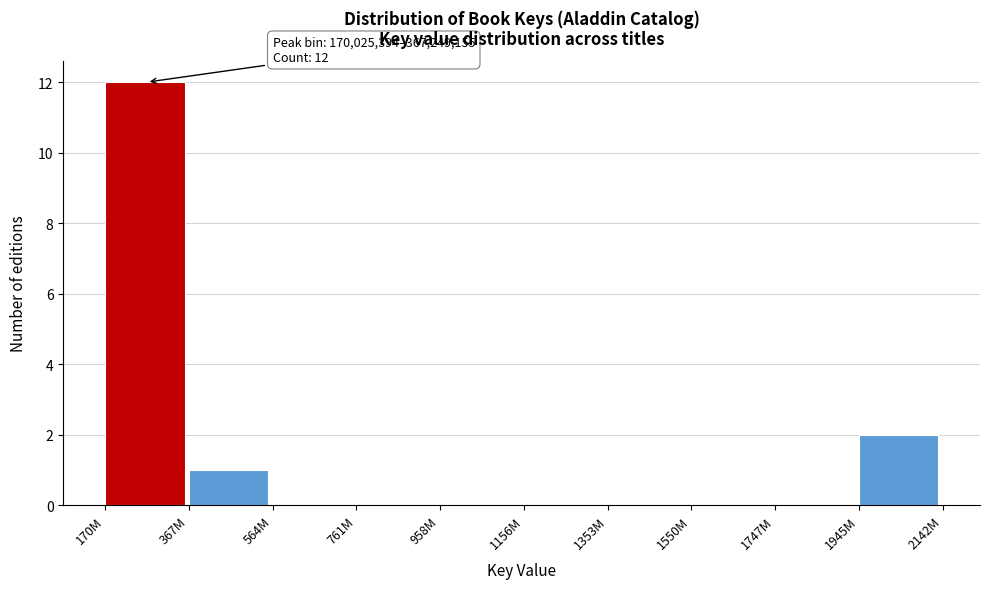

Reading left to right, extract all data points from this chart.

170M=12	367M=1	564M=0	761M=0	958M=0	1156M=0	1353M=0	1550M=0	1747M=0	1945M=2